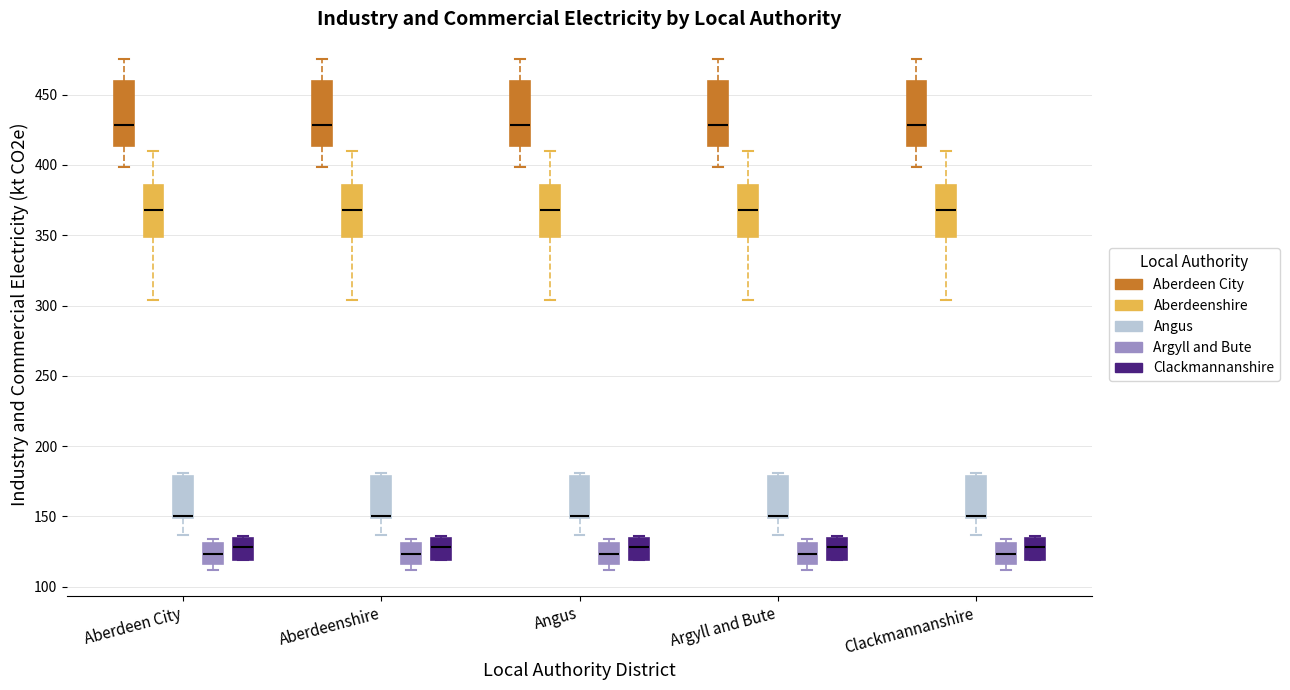

Where is the lower edge of the box for Clackmannanshire (Clackmannanshire) on the y-axis? The values are not printed on the chart, so give them approximately, as read against the axis.

120